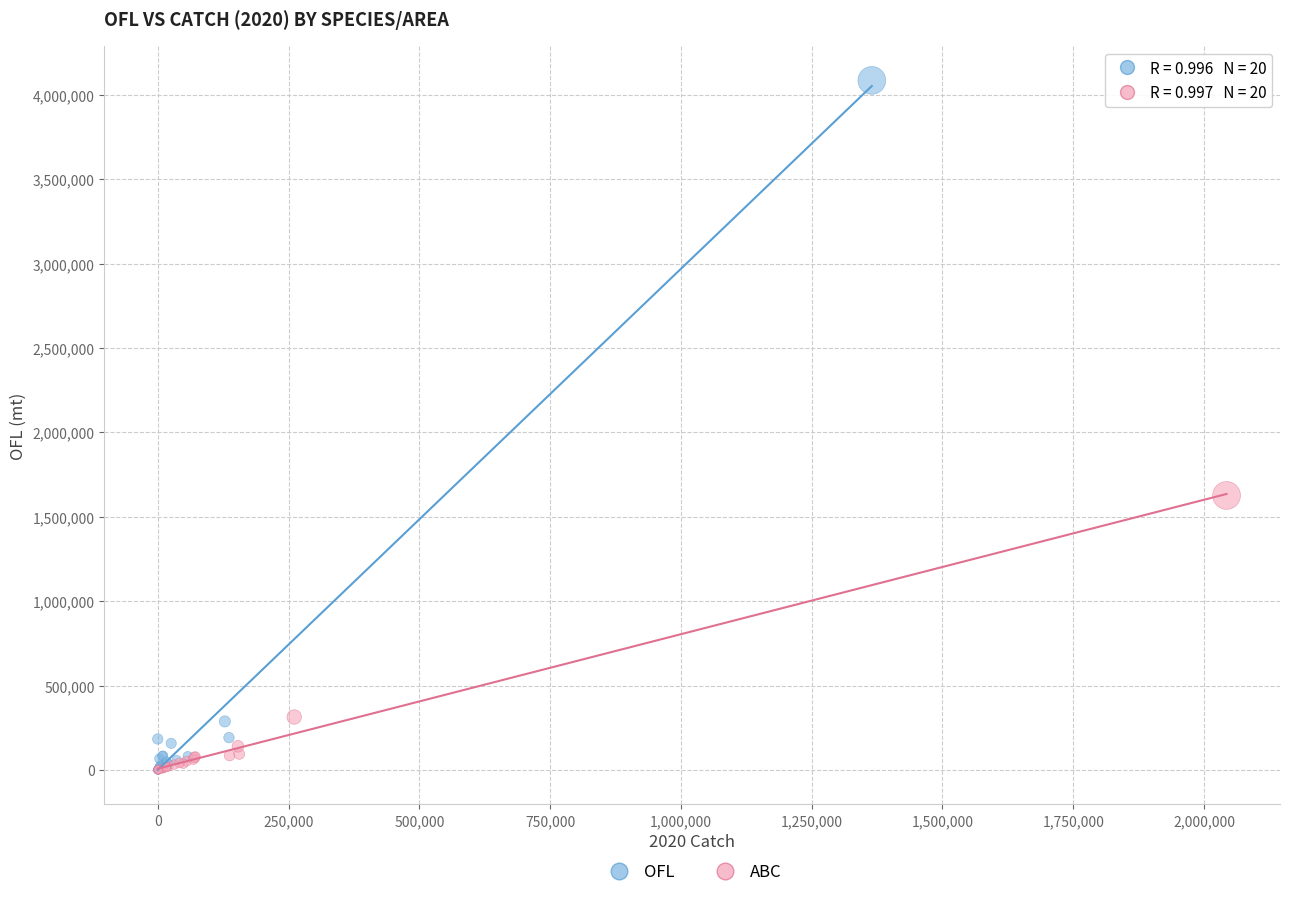

What are all the series names shown in the legend?

OFL, ABC